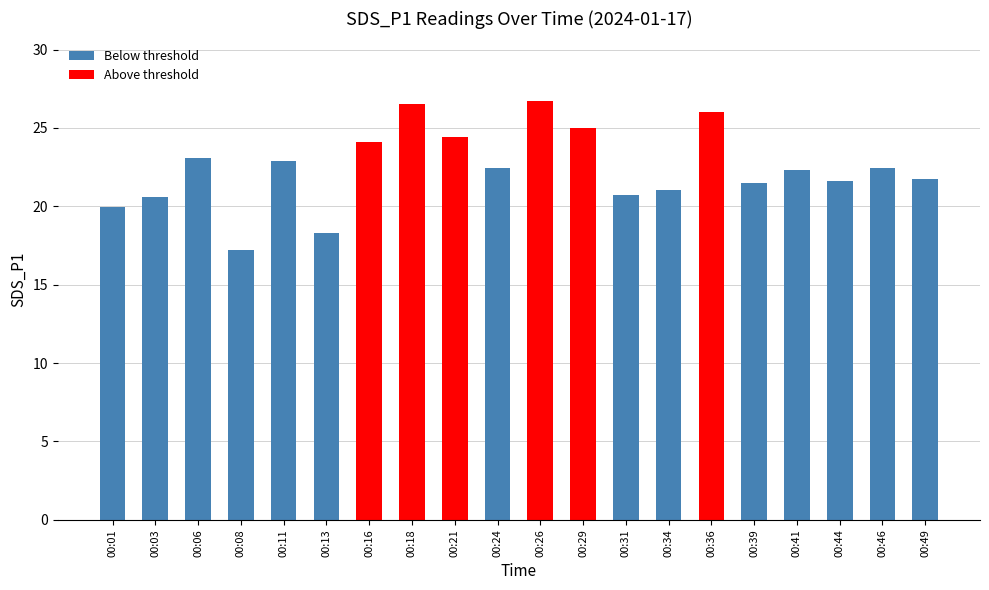

The chart shows a value of 24.1 at 00:16. True or false?

True